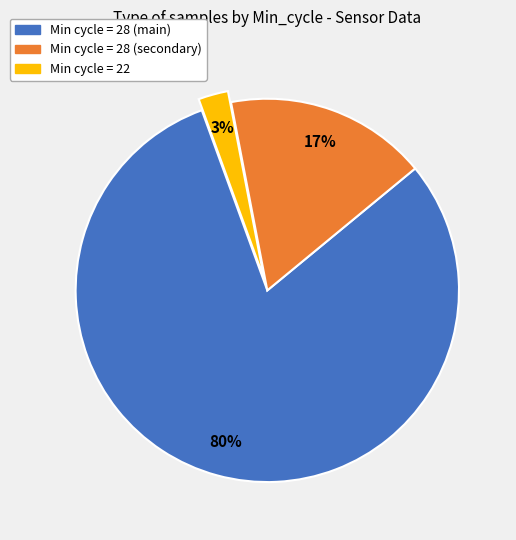

Count the number of slices in the pie.

3